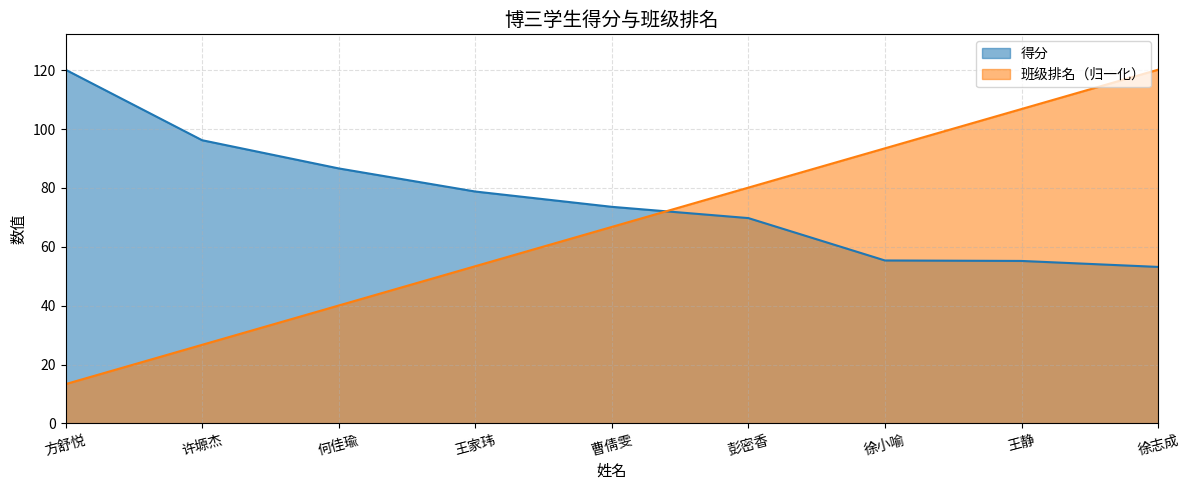

What is the sum of all 得分 values?

689.0